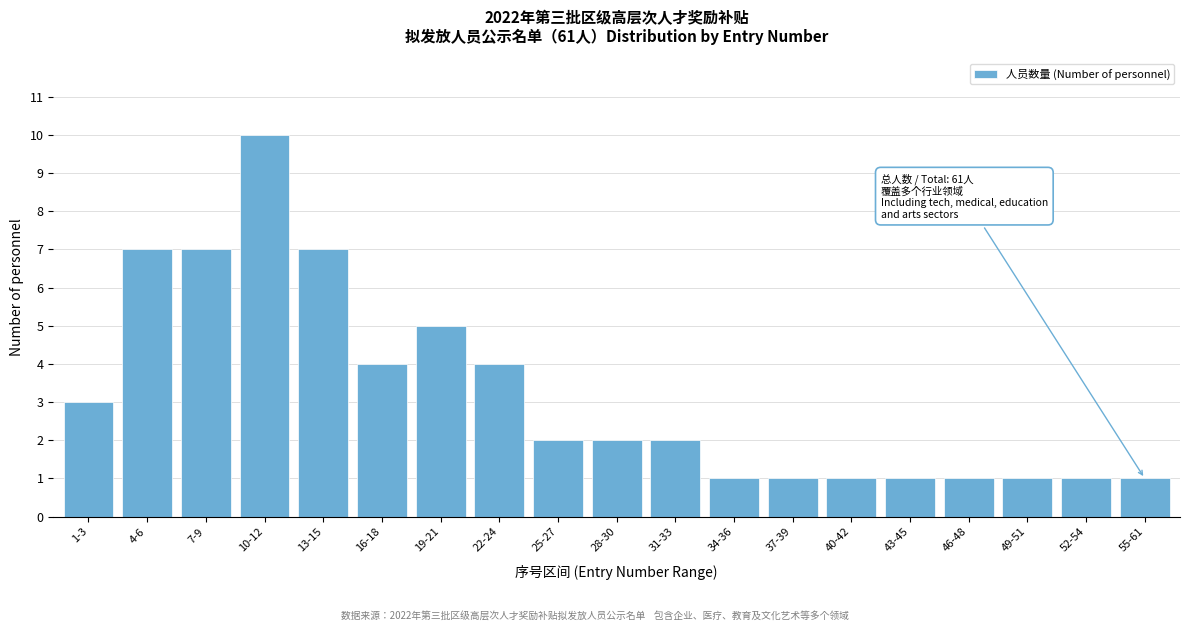

Reading left to right, list all the values displayed in this chart.

1-3=3	4-6=7	7-9=7	10-12=10	13-15=7	16-18=4	19-21=5	22-24=4	25-27=2	28-30=2	31-33=2	34-36=1	37-39=1	40-42=1	43-45=1	46-48=1	49-51=1	52-54=1	55-61=1